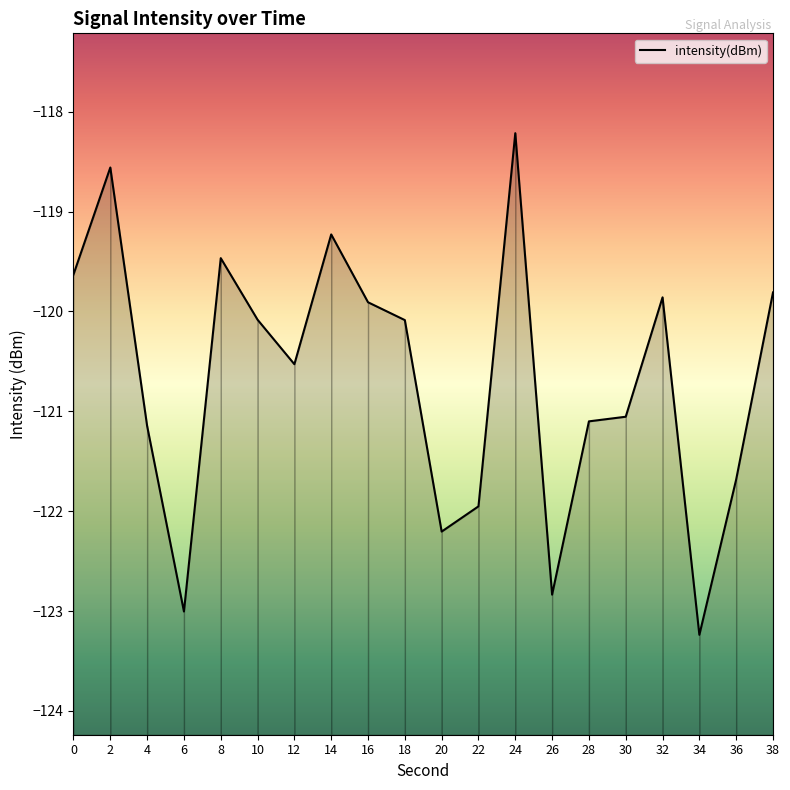

Does the chart display data point markers on the line(s)?

No